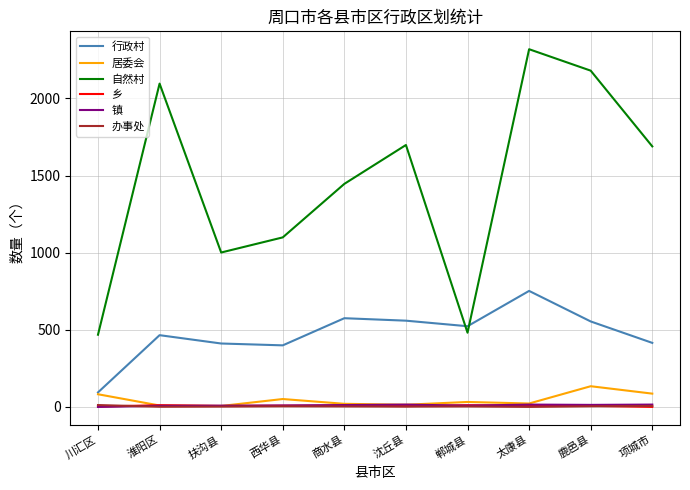

True or false: 镇 has a value of 0 at 川汇区.

True